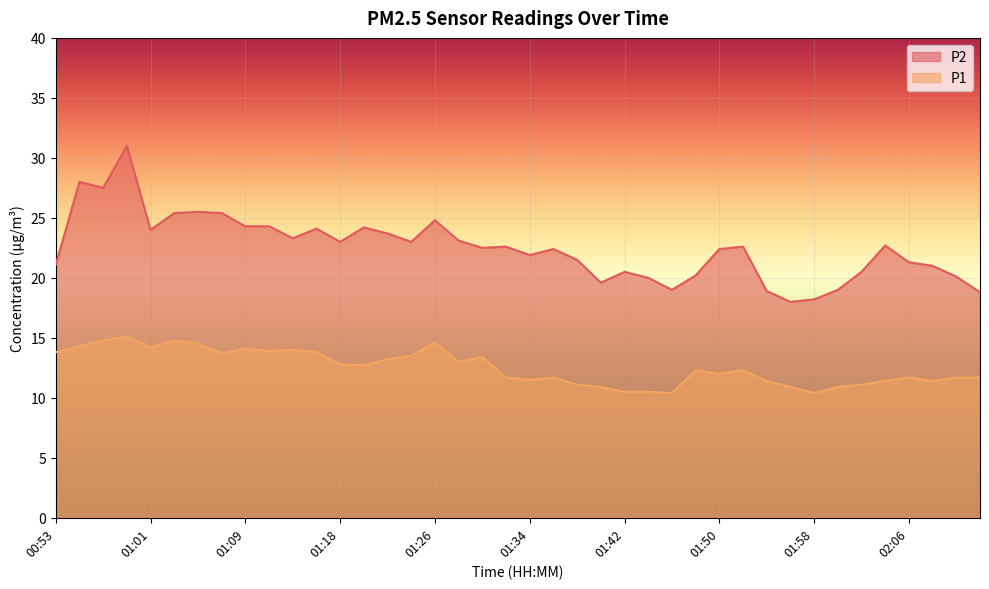

How many interior local peaks does the P2 series have?

11